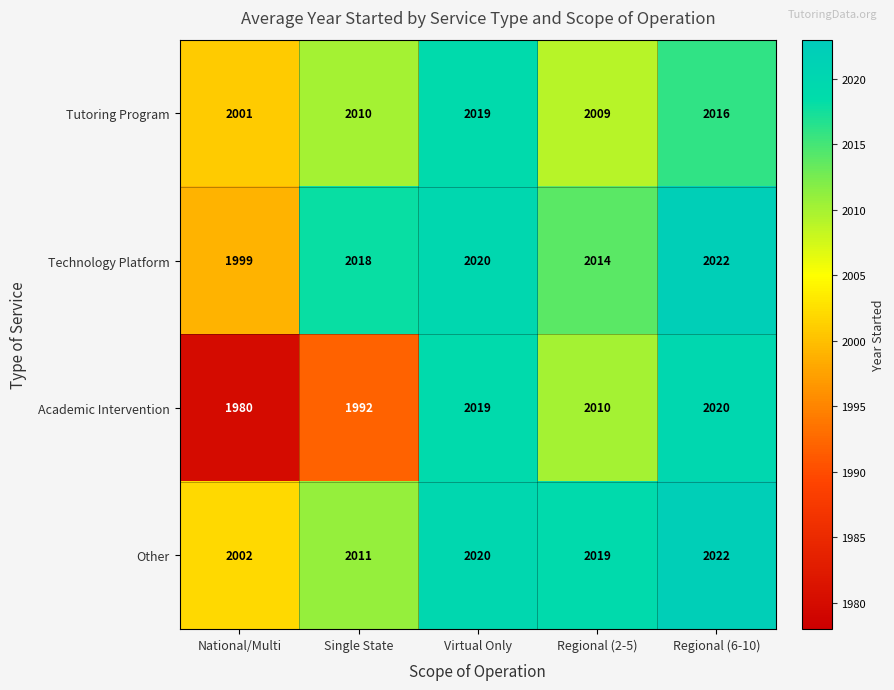

The Tutoring Program series shows 472 at Regional (6-10). True or false?

False